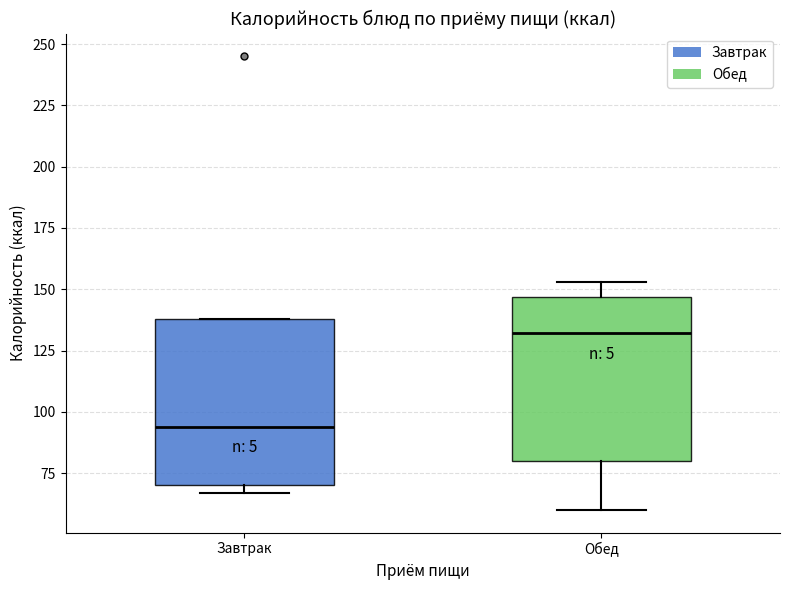

Reading left to right, transcribe this box plot: for each box, give where its median line is, the range the box spans, and where its two whiskers end, as read against the y-axis. The values are not printed on the chart, so give them approximately, as read against the axis.

Завтрак: median 95, box 70 to 140, whiskers 65 to 140
Обед: median 130, box 80 to 145, whiskers 60 to 155